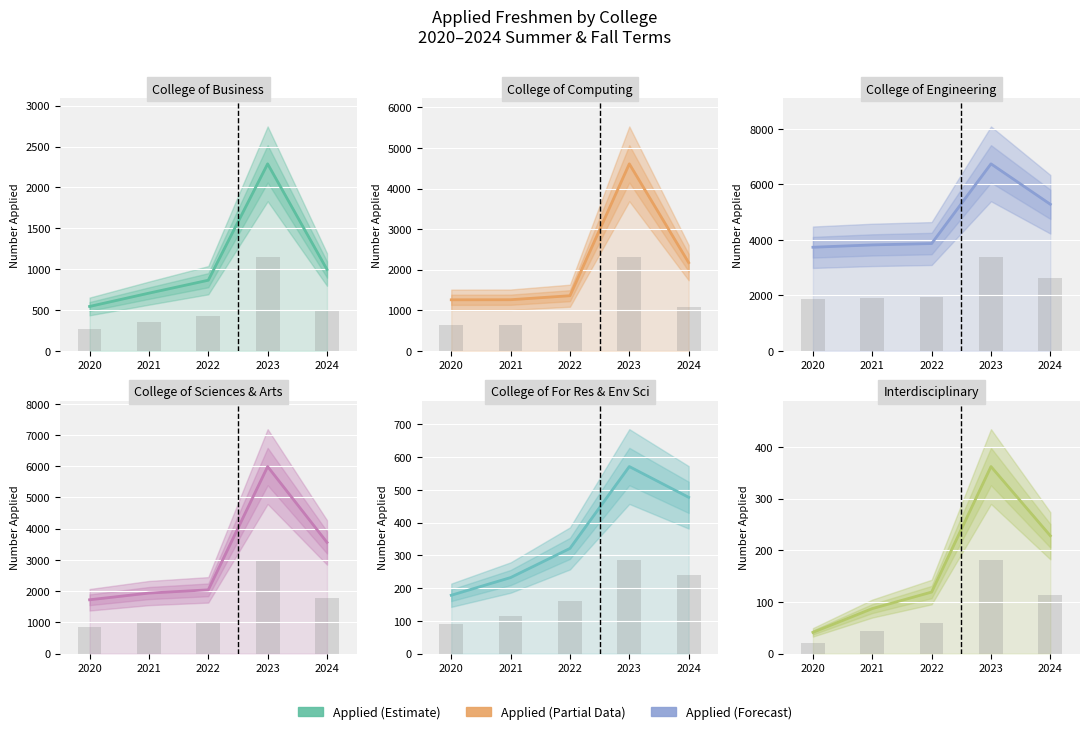

Rank the categories by College of For Res & Env Sci value from highest to lowest.

2023, 2024, 2022, 2021, 2020